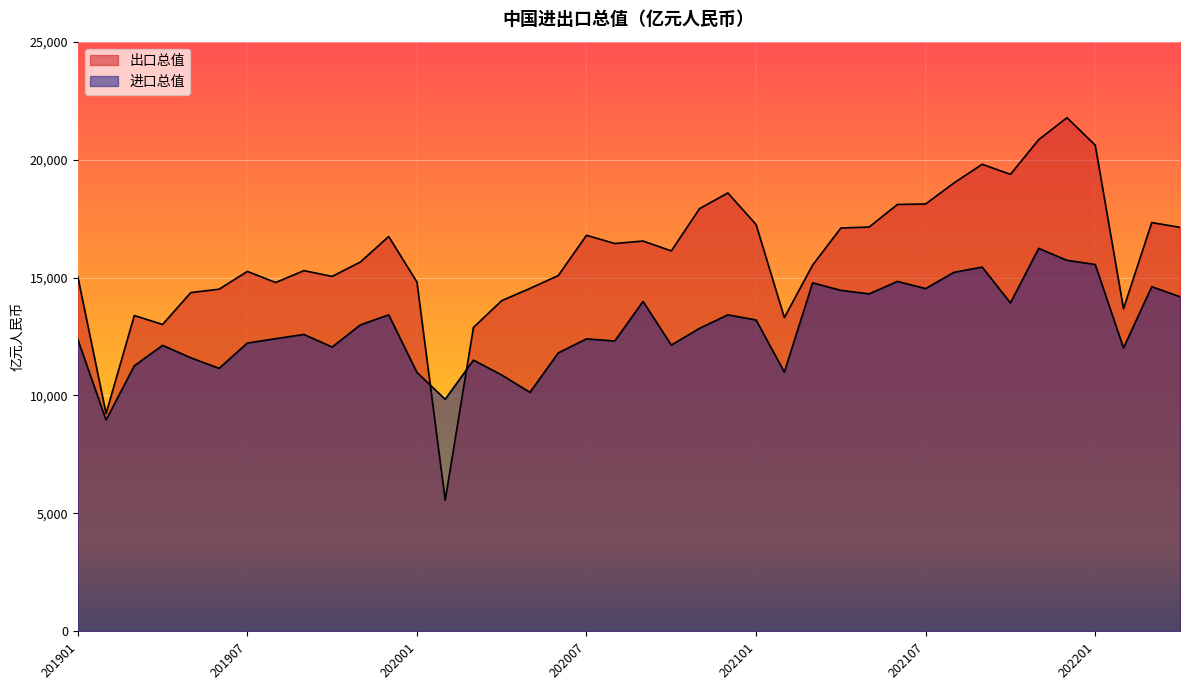

How many categories are shown in the chart?

40